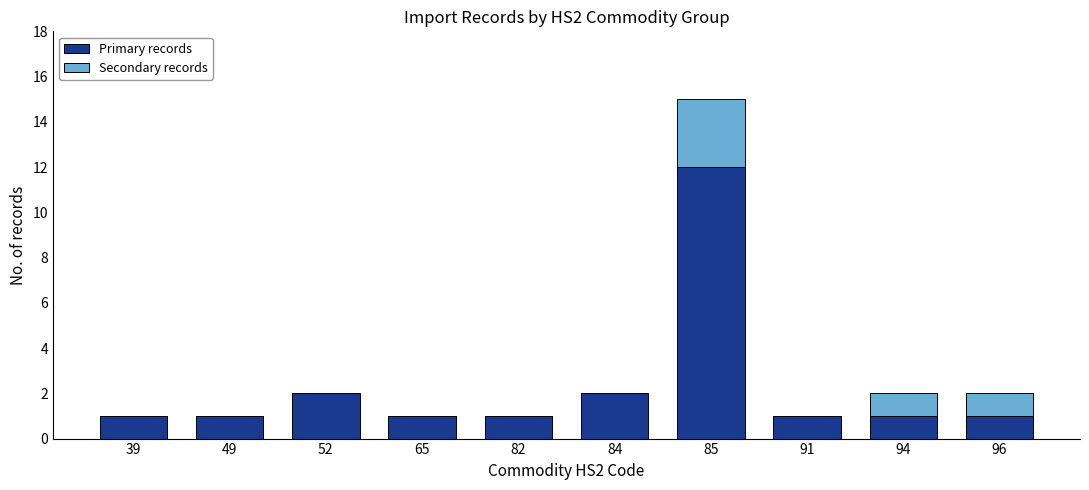

Reading left to right, list the values for the Primary records series.

39=1	49=1	52=2	65=1	82=1	84=2	85=12	91=1	94=1	96=1